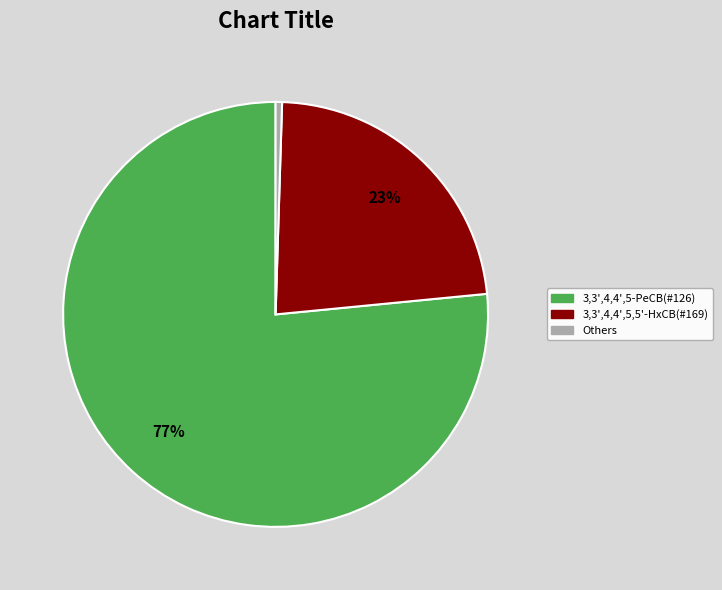

Is there a majority slice in this chart?

Yes